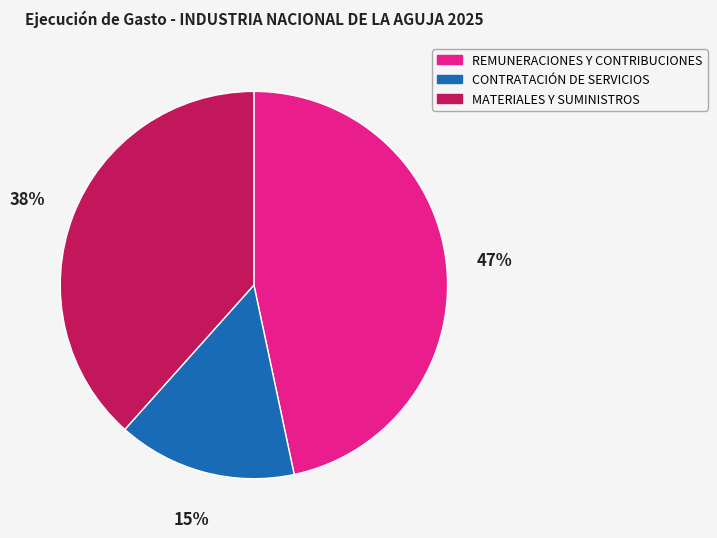

Does REMUNERACIONES Y CONTRIBUCIONES represent more than half of the total?

No